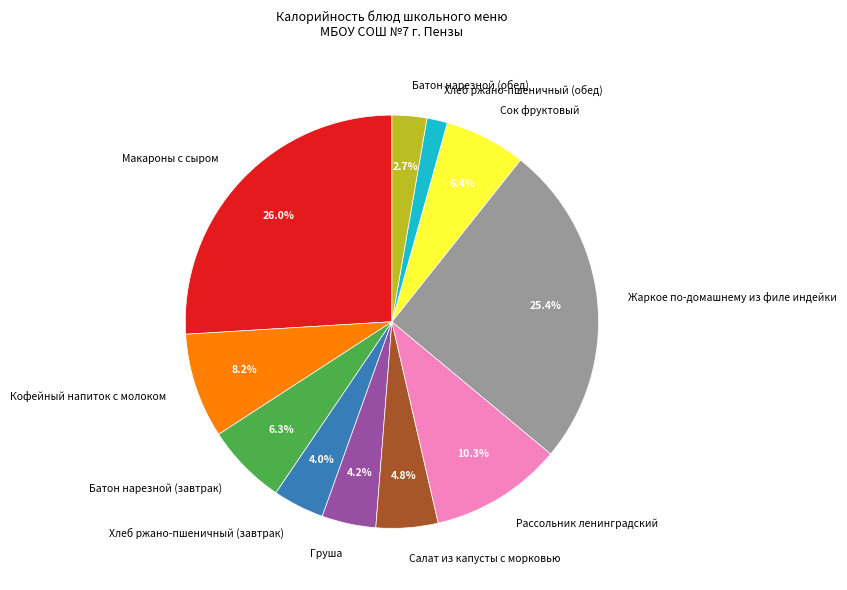

To the nearest percent, what percentage of the pie is Макароны с сыром?

26%